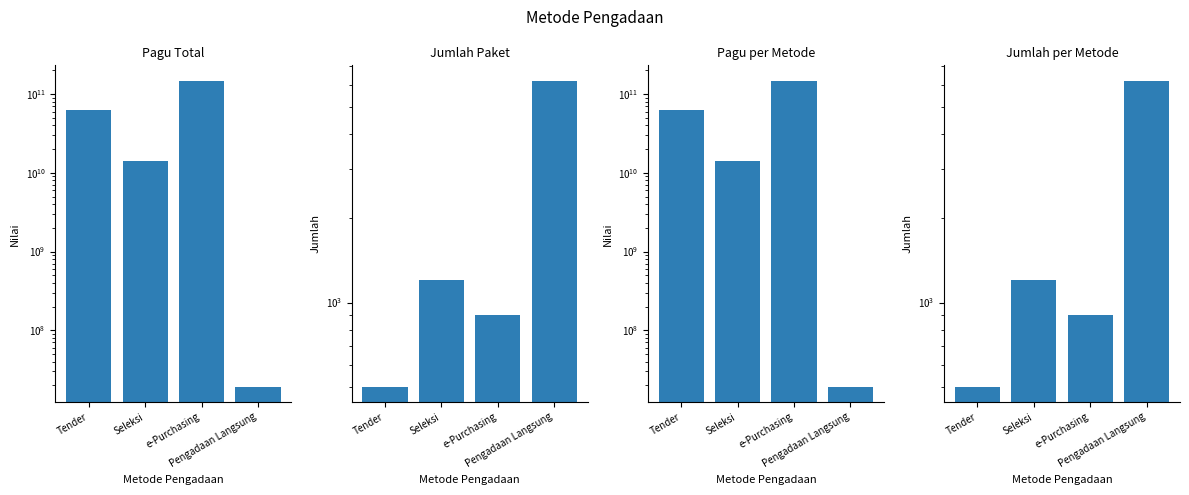

What is the label of the 1st bar from the left?

Tender